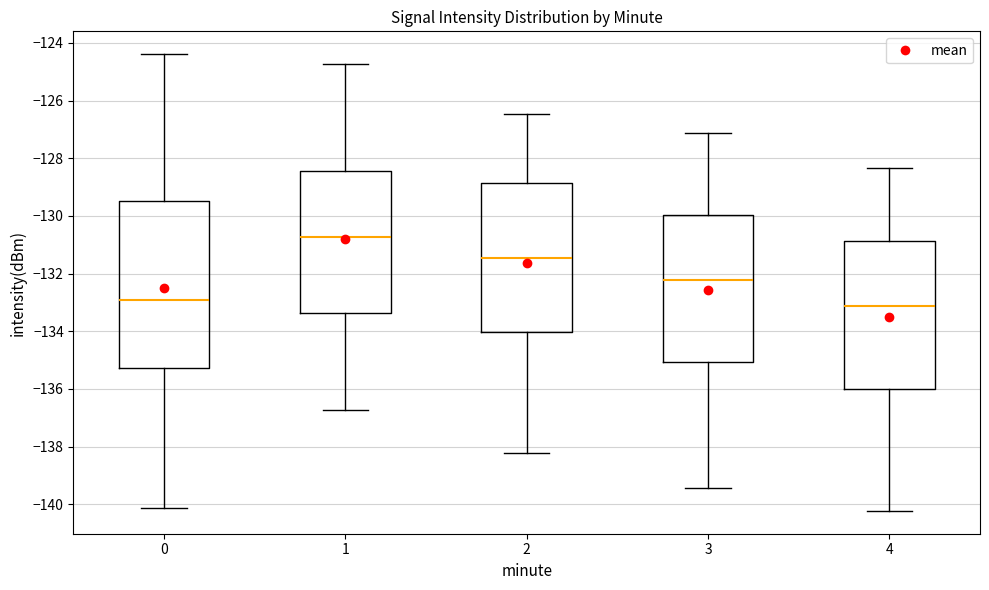

Which box is the tallest, from its lower edge to its upper edge?

0